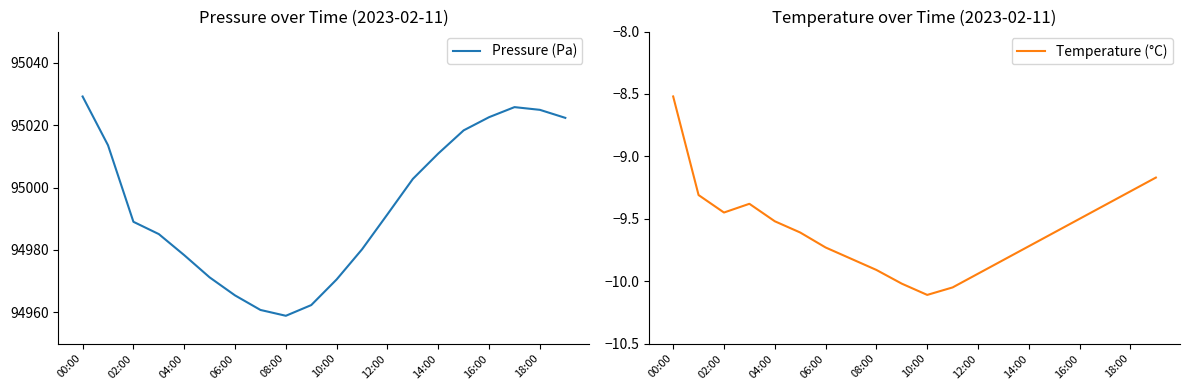

True or false: Pressure (Pa) has a value of 95029.2 at 00:00.

True